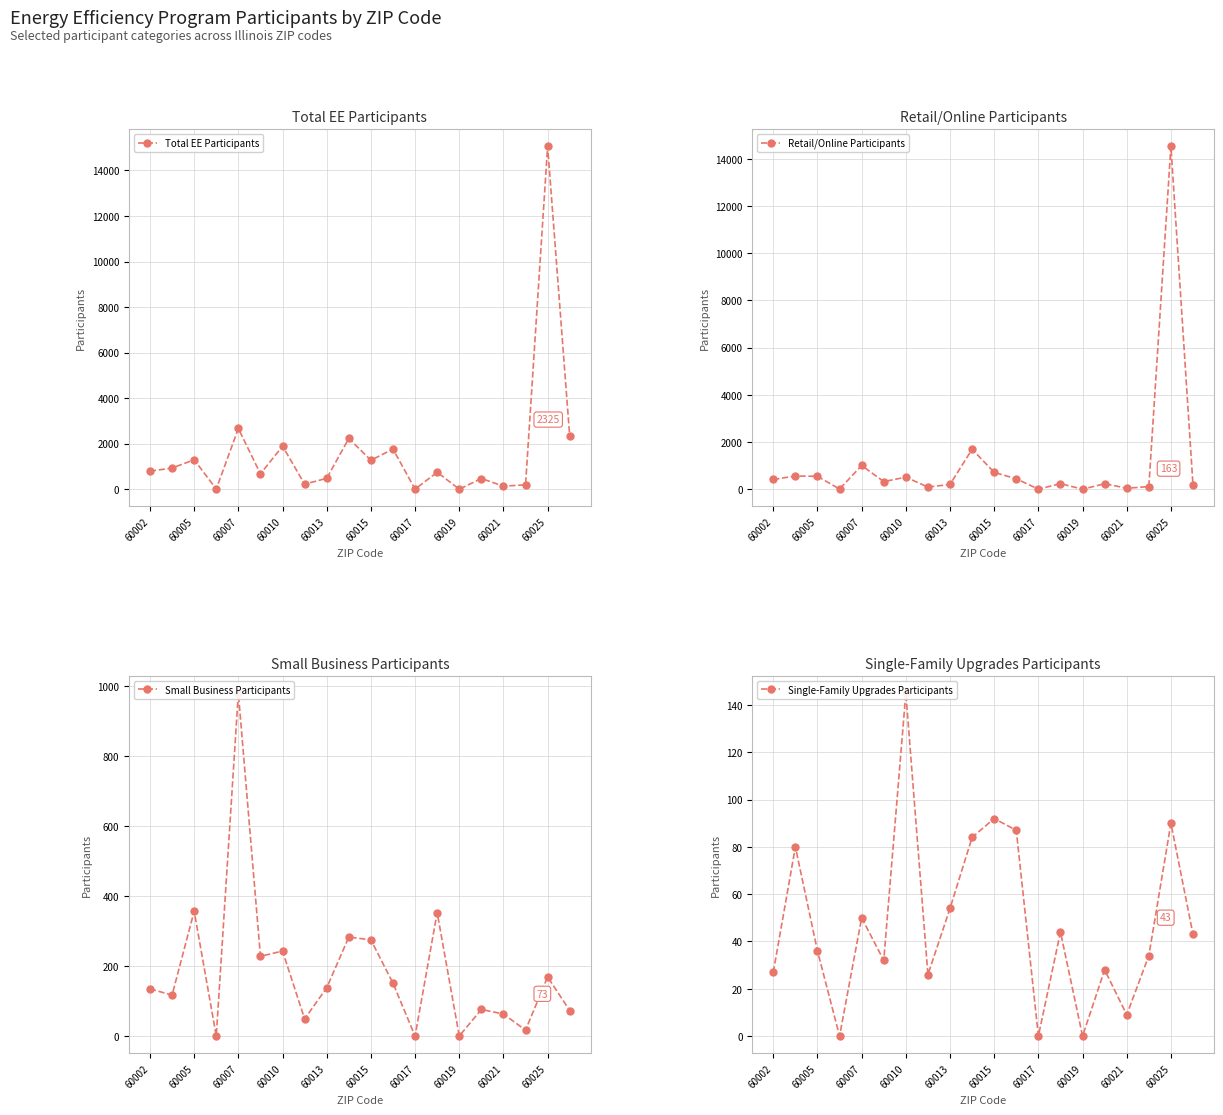

How many interior local valleys does the Single-Family Upgrades Participants series have?

6